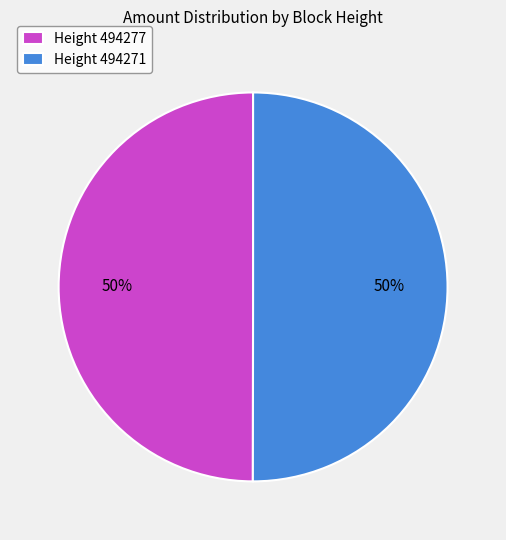

Is it true that Height 494277 is 50% of the pie?

True